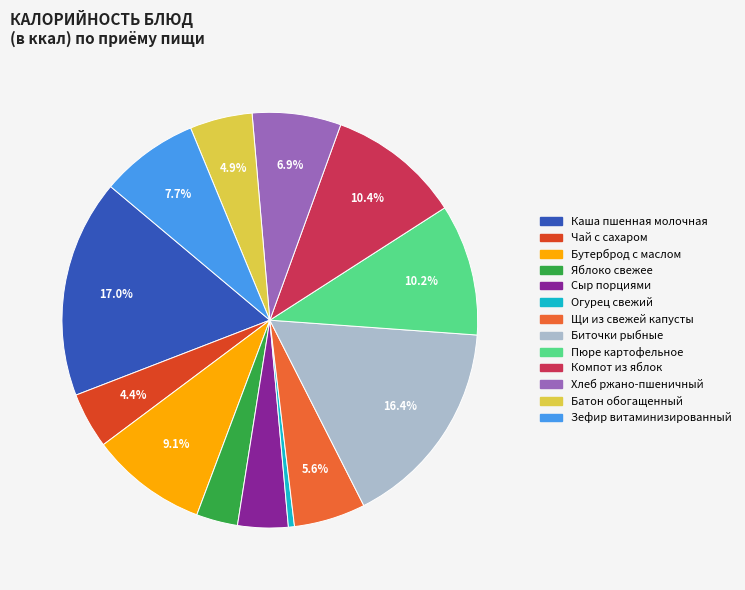

Between Пюре картофельное and Сыр порциями, which is larger?

Пюре картофельное